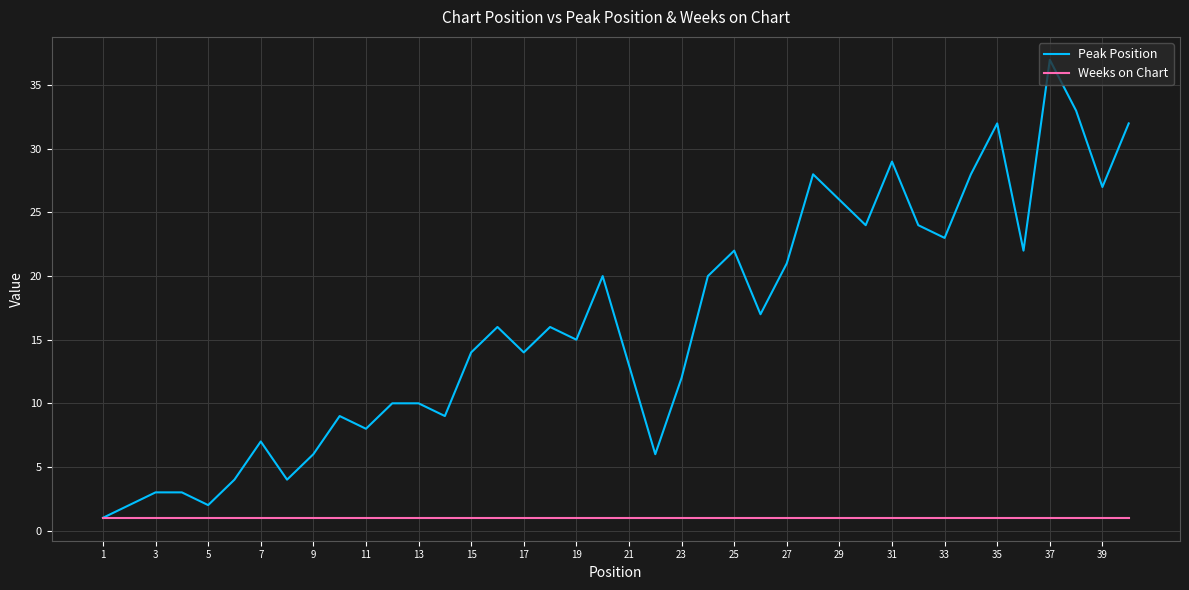

What is the smallest value displayed?

1